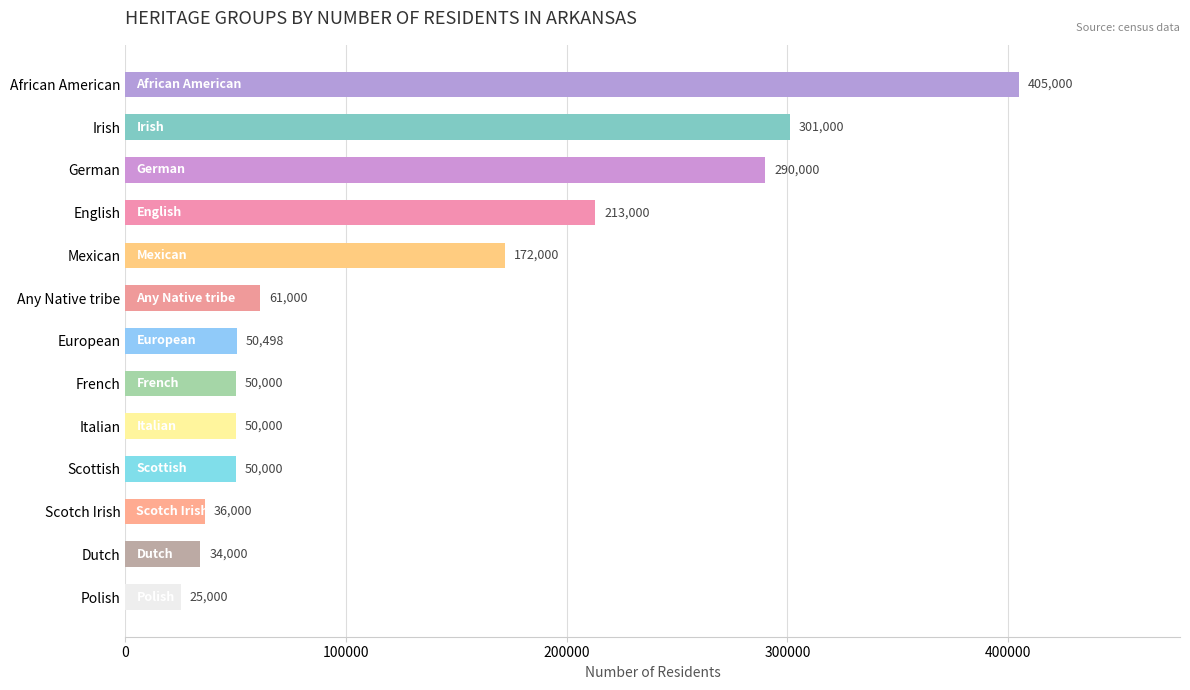

What is the change in value from English to Dutch?

-179000